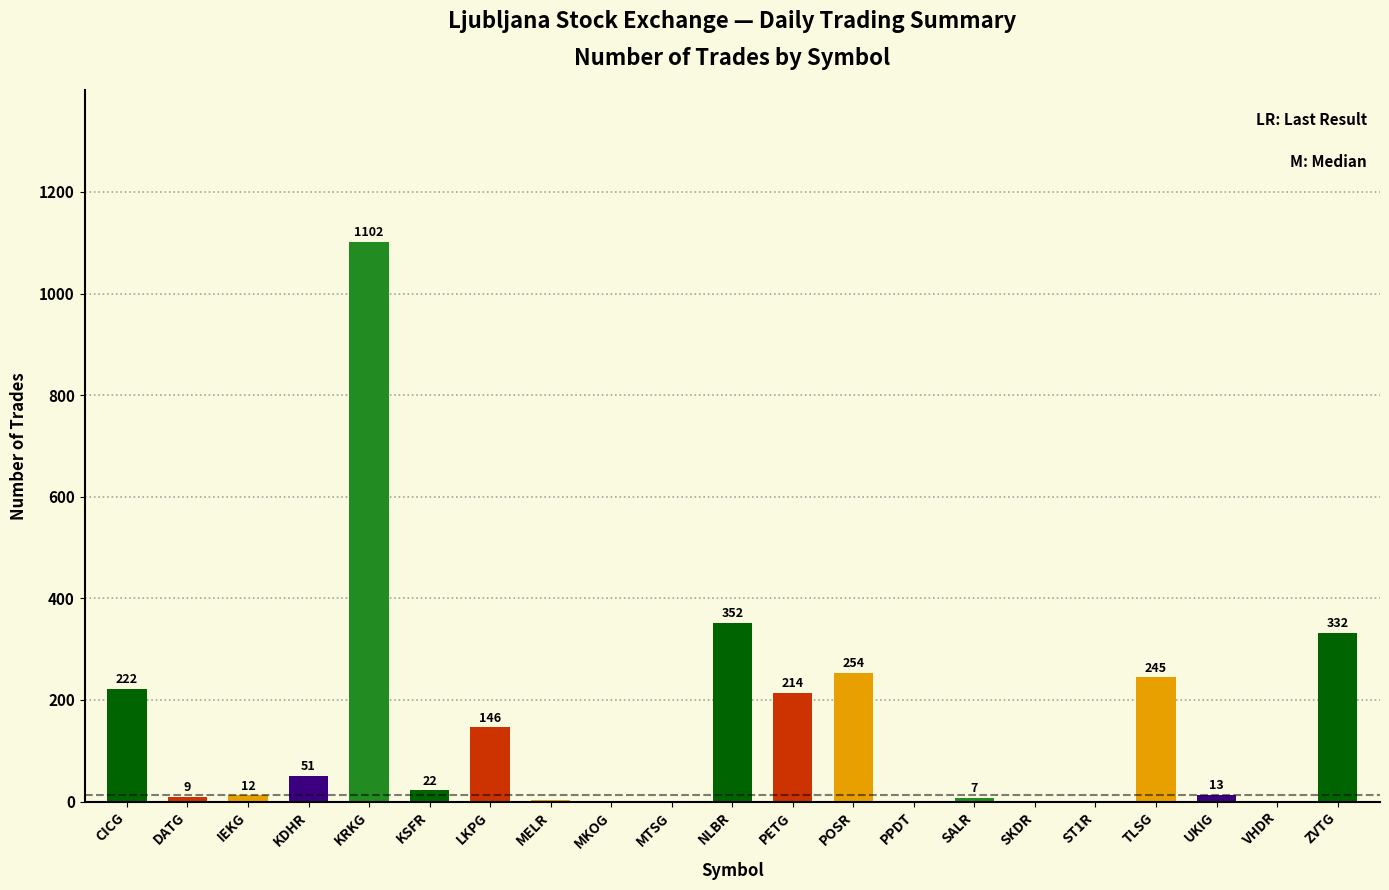

At which label is the value closest to 551?

NLBR